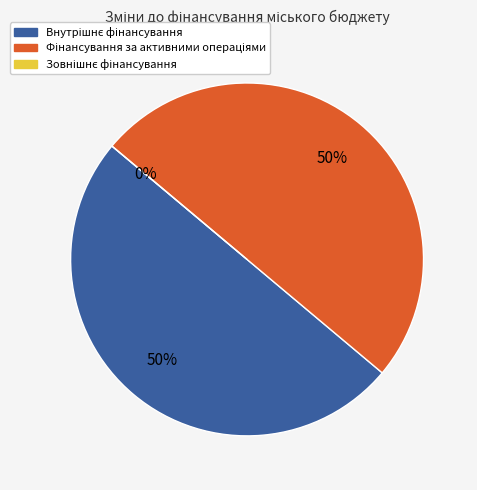

What is the largest slice in the pie chart?

Внутрішнє фінансування